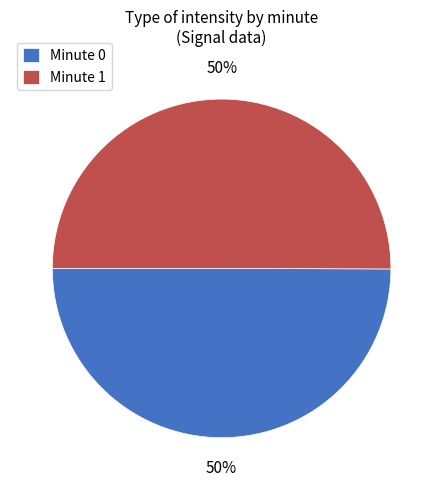

To the nearest percent, what is the average slice percentage?

50%